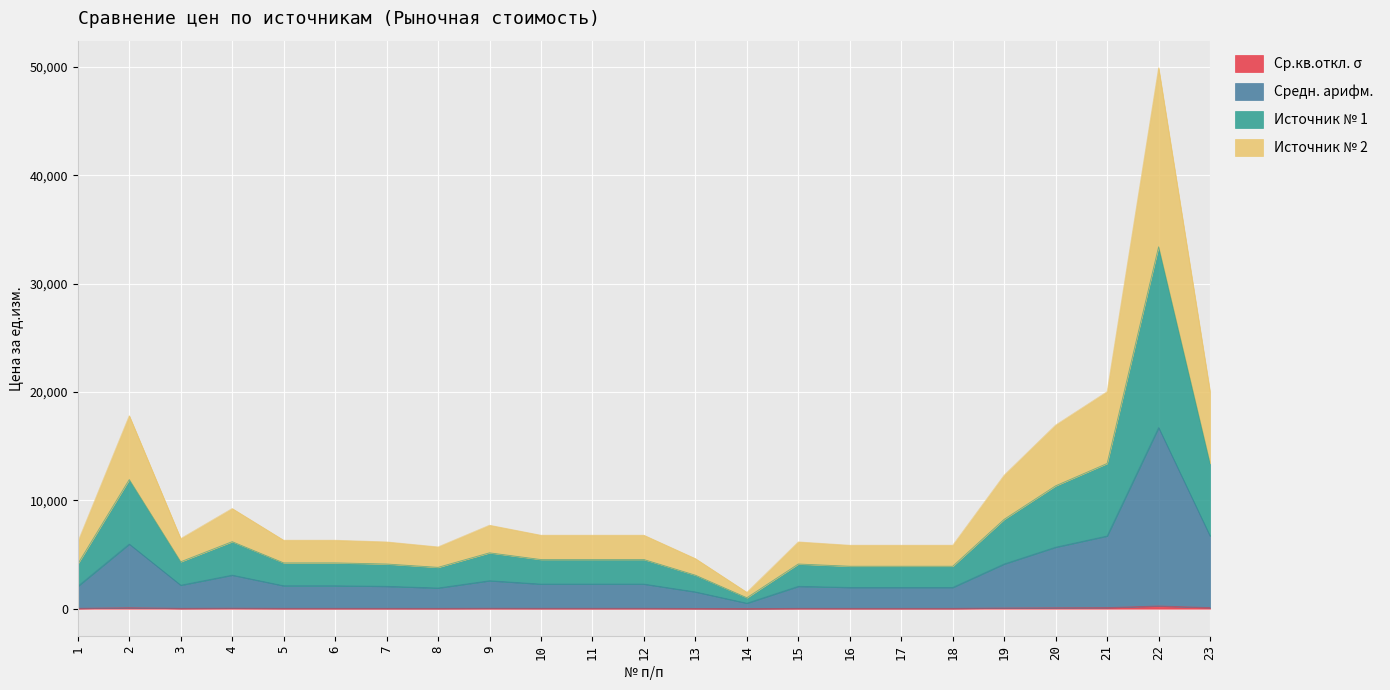

Is it true that Ср.кв.откл. σ equals 48.4 at 15?

False